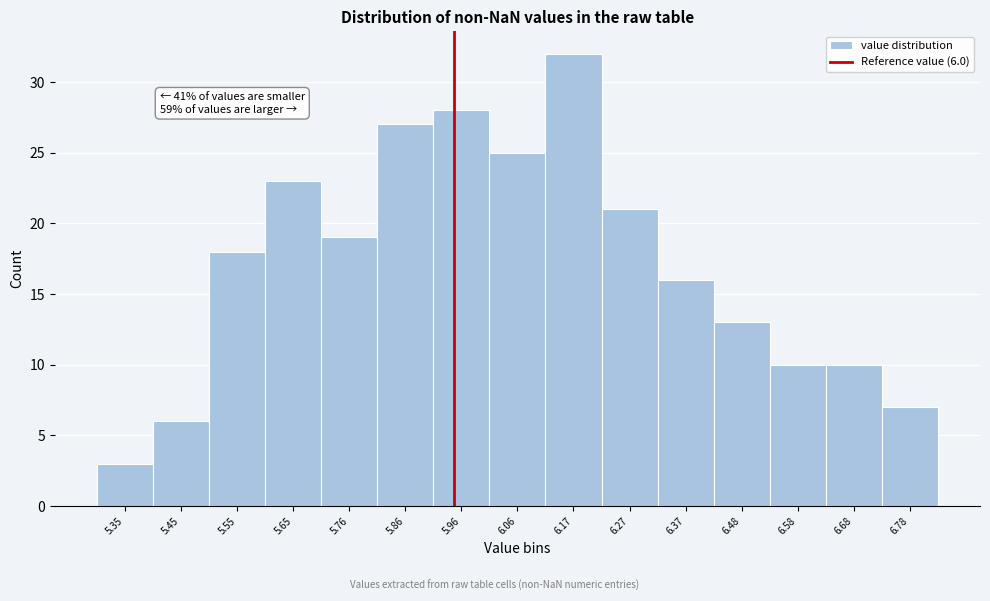

Reading left to right, what are all the values shown in this chart?

5.35=3	5.45=6	5.55=18	5.65=23	5.76=19	5.86=27	5.96=28	6.06=25	6.17=32	6.27=21	6.37=16	6.48=13	6.58=10	6.68=10	6.78=7